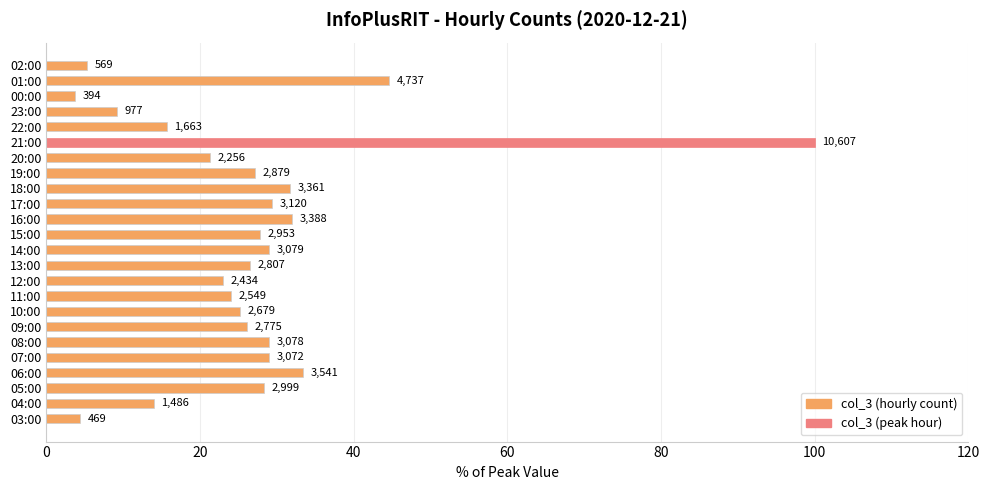

Are the bars horizontal?

Yes